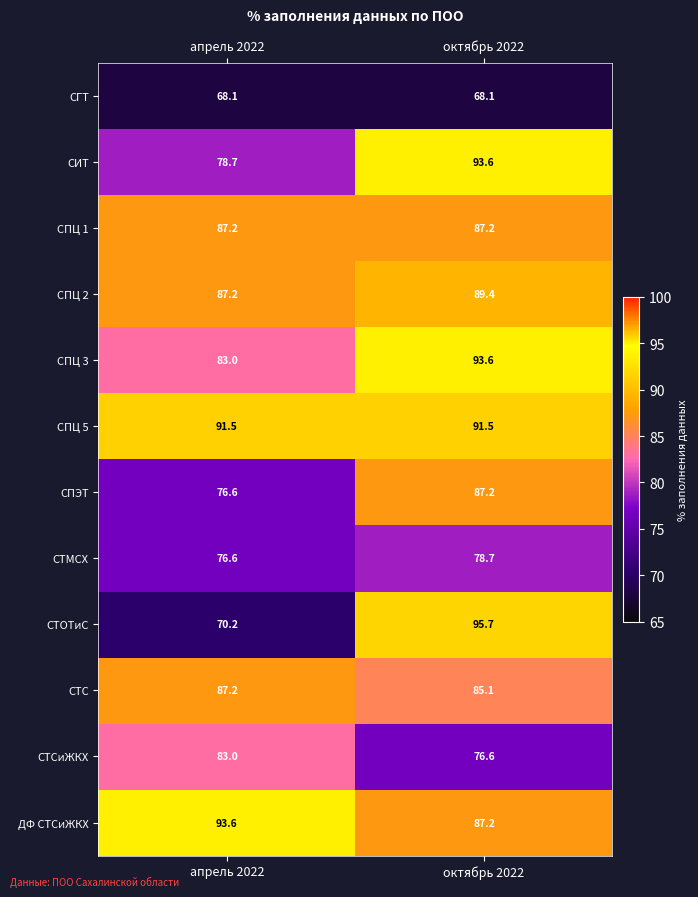

The СПЦ 5 series shows 25.1 at апрель 2022. True or false?

False